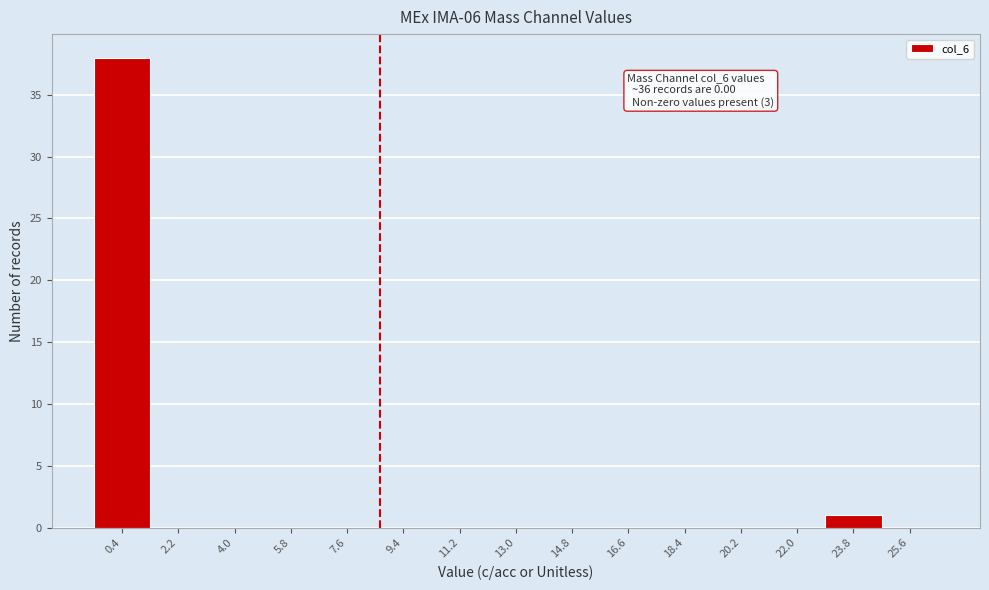

Over which range of the x-axis is the bar tallest?

-0.5 to 1.3